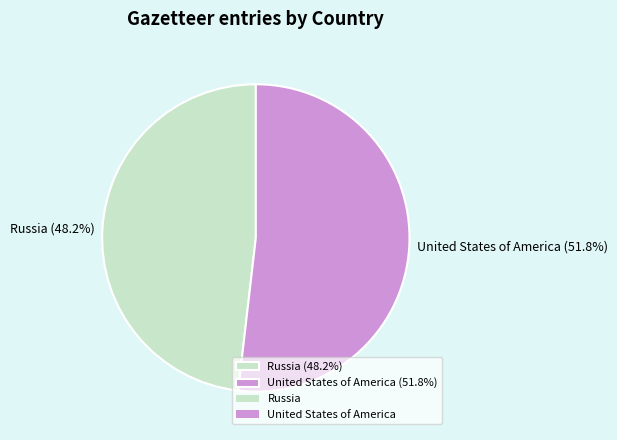

Rank the categories by value from highest to lowest.

United States of America, Russia